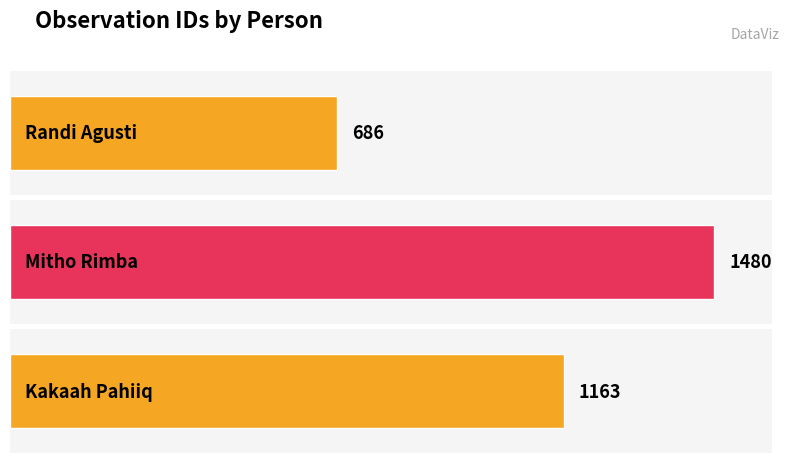

Where is the data nearest to the value 1083?

Kakaah Pahiiq